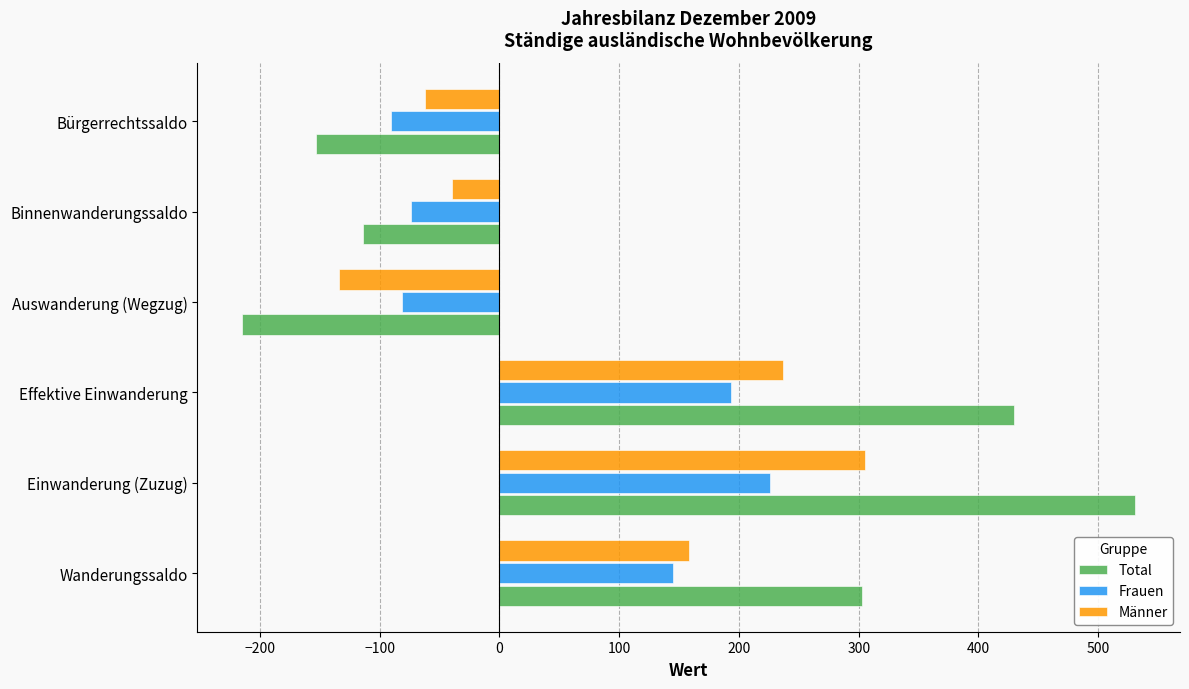

Which category has the lowest value in the Frauen series?

Bürgerrechtssaldo